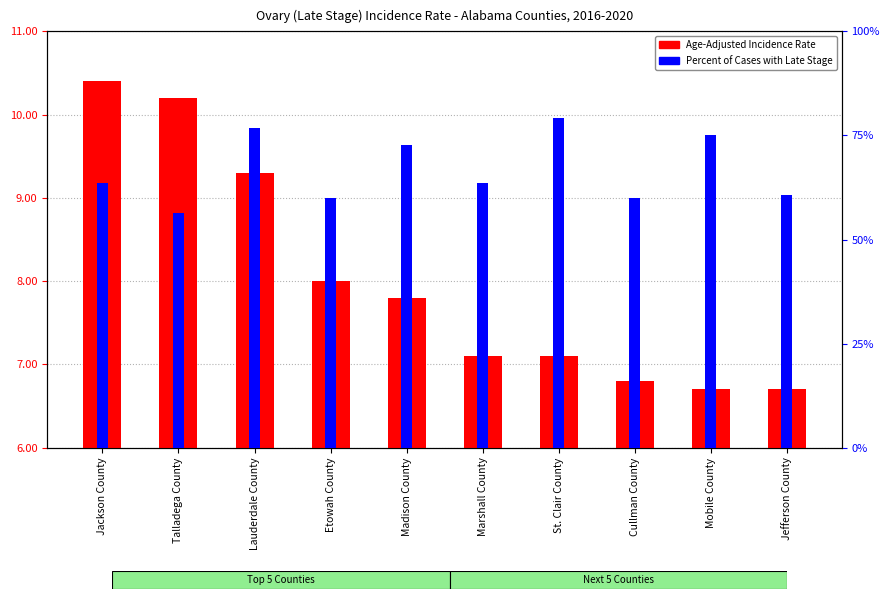

Which series has the largest total across all categories?

Percent of Cases with Late Stage